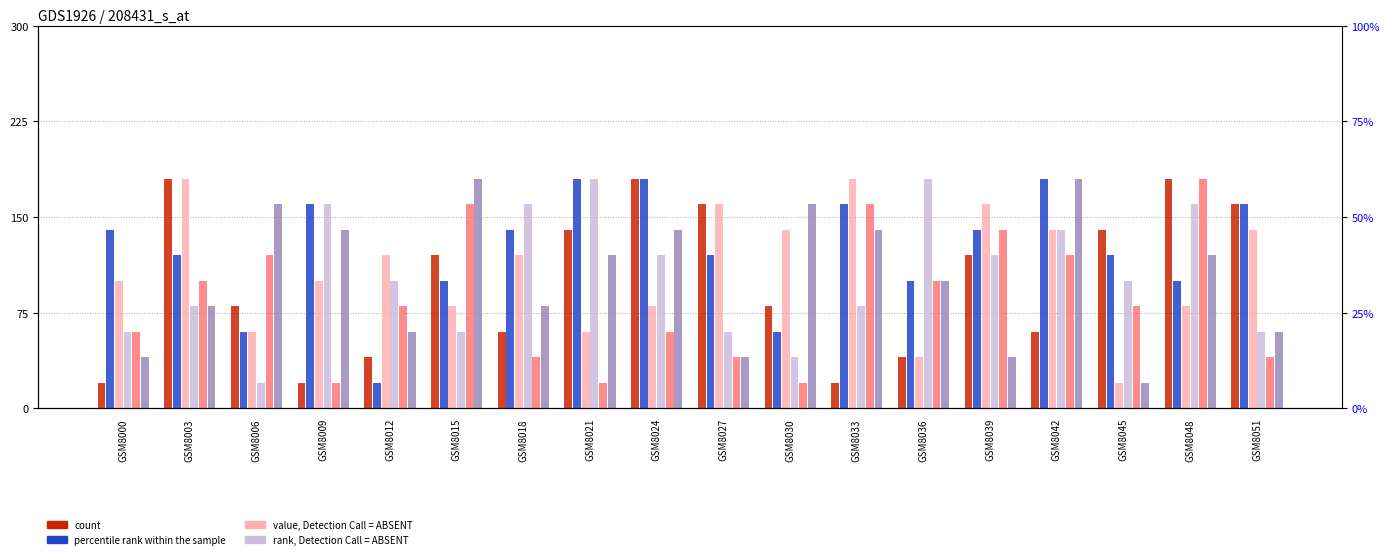

How many bars are there in each group?

6